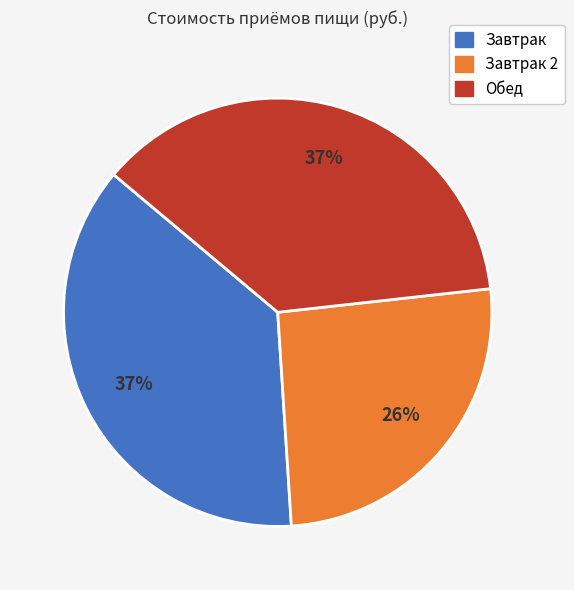

True or false: Обед accounts for 37% of the total.

True